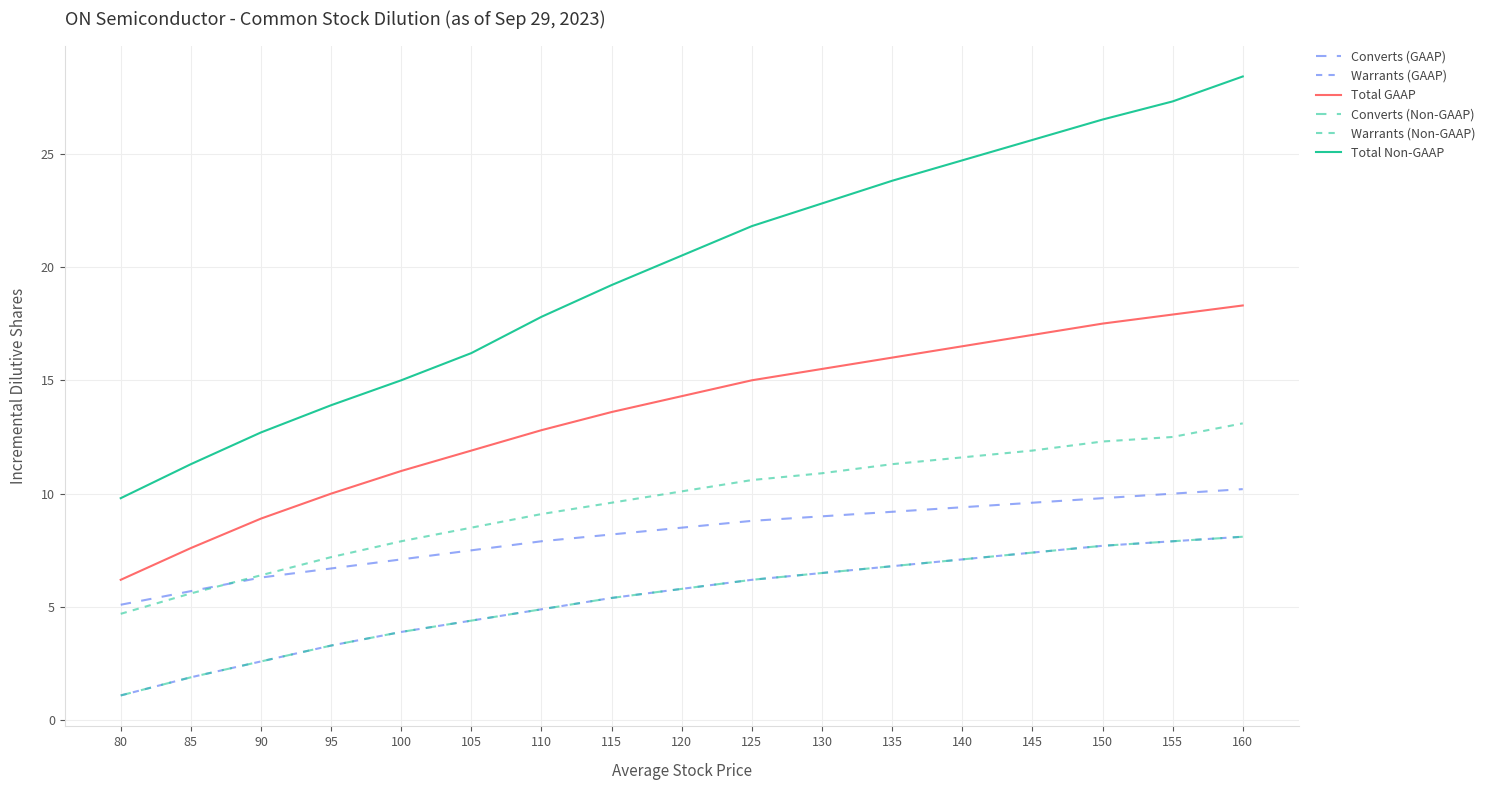

Which series has the widest spread of values?

Total Non-GAAP